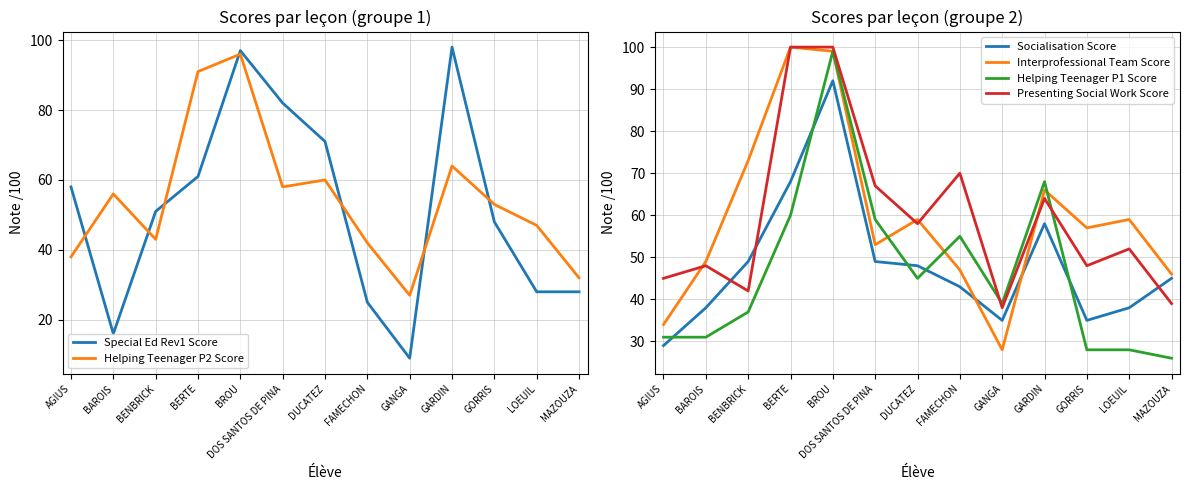

Where is the first local minimum for Socialisation Score?

GANGA